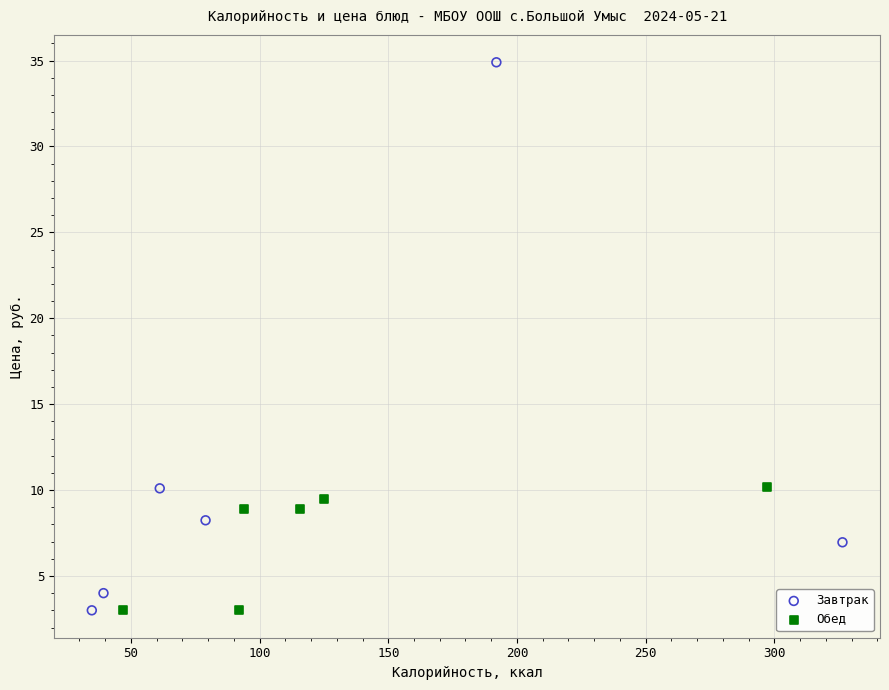

Which series contains the highest Y value?

Завтрак